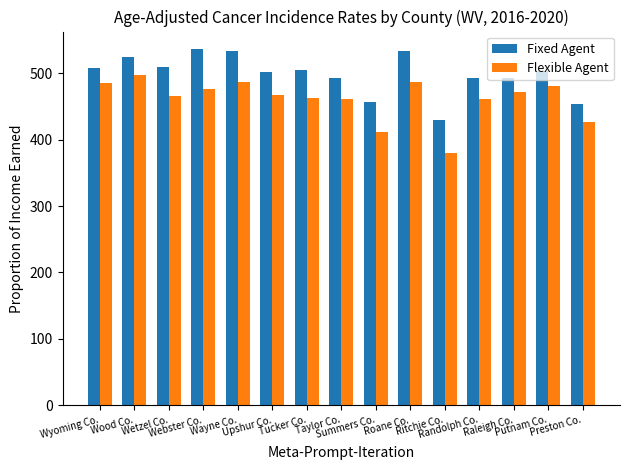

Which series has the largest total across all categories?

Fixed Agent